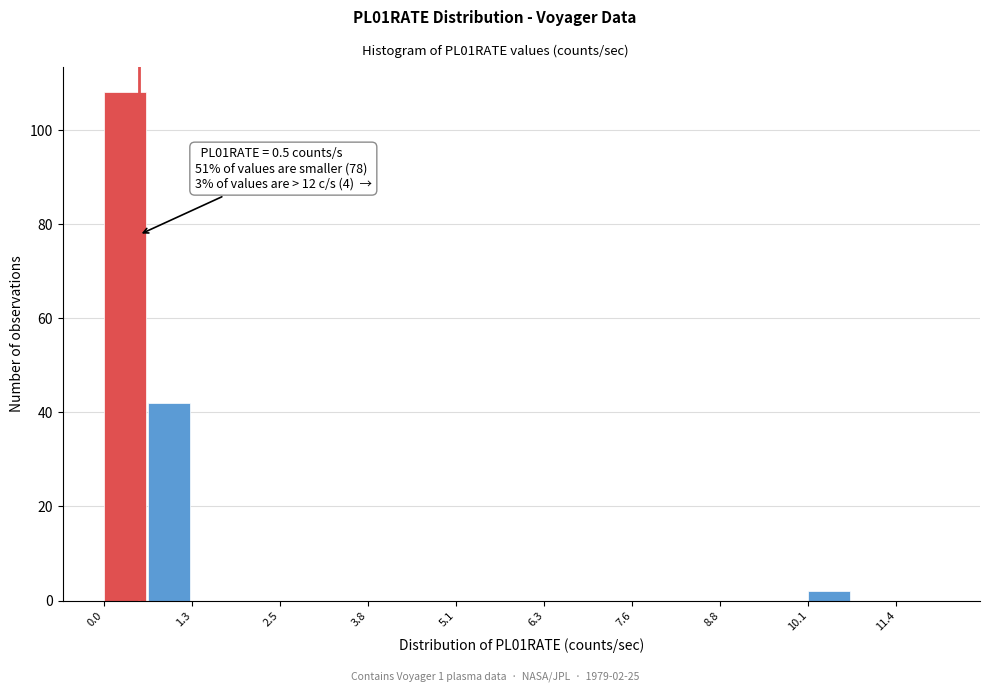

Around what value on the x-axis is the tallest bar? Give the approximate position of its centre, as read against the axis.

0.4